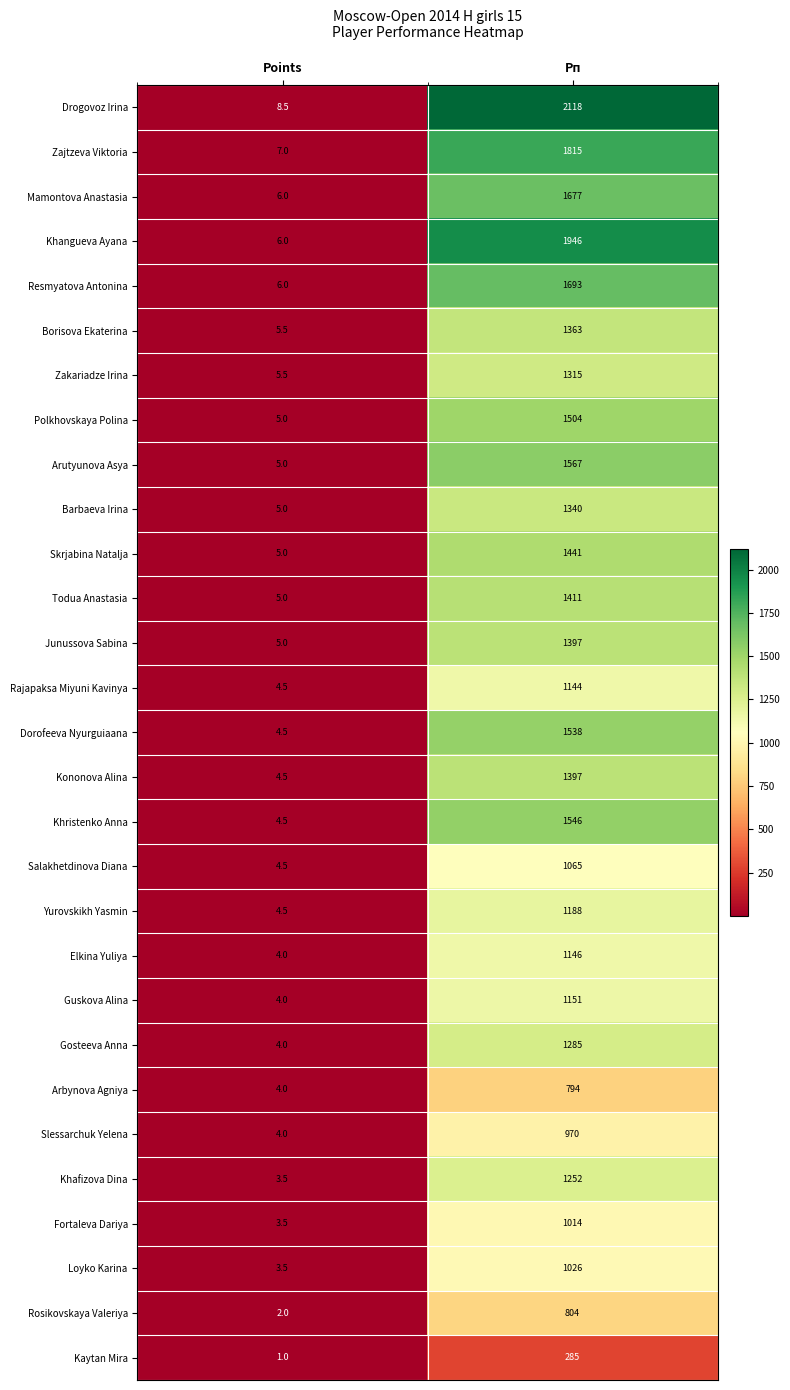

What is the total value across all series at Points?

135.0